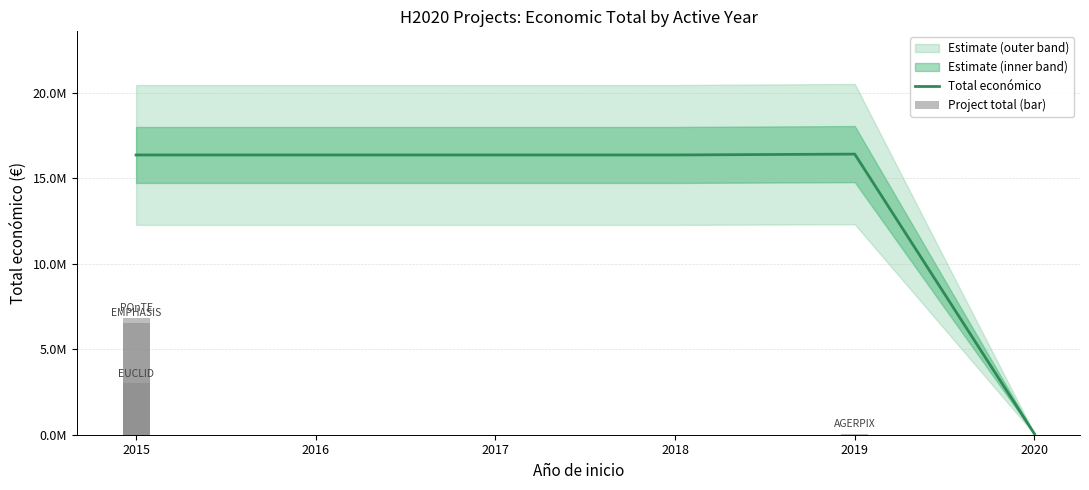

What is the minimum value shown in the chart?

50000